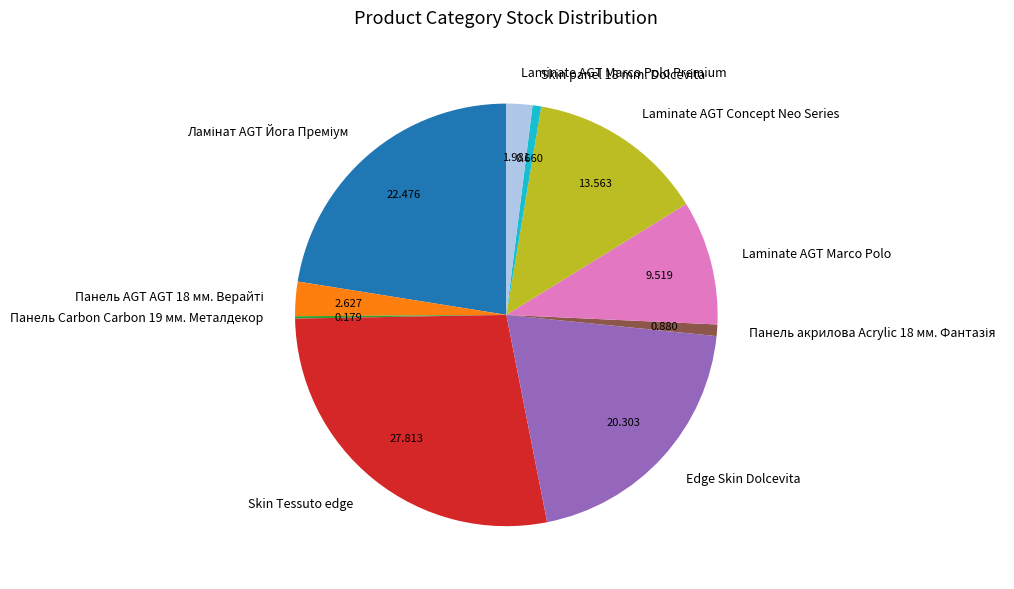

Does any single category account for the majority?

No